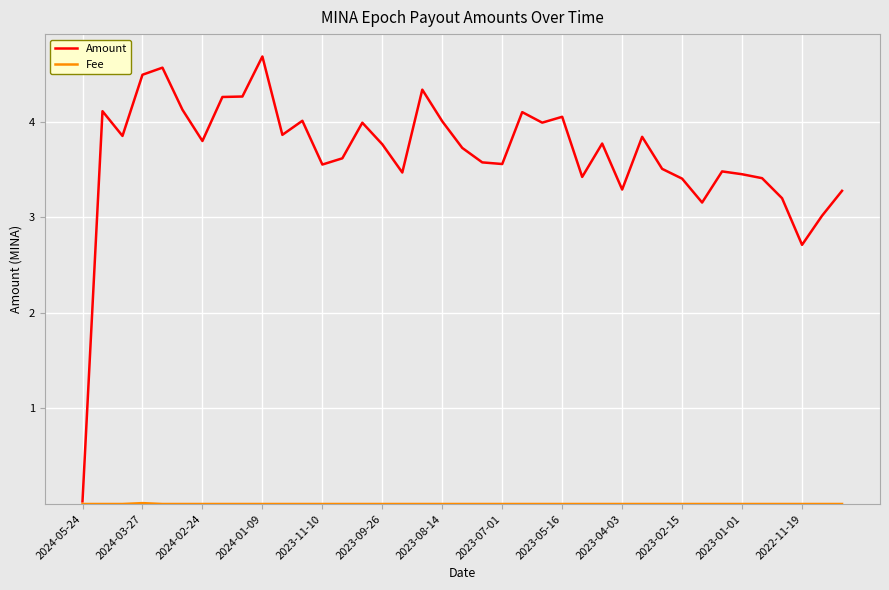

Which series has the largest total across all categories?

Amount